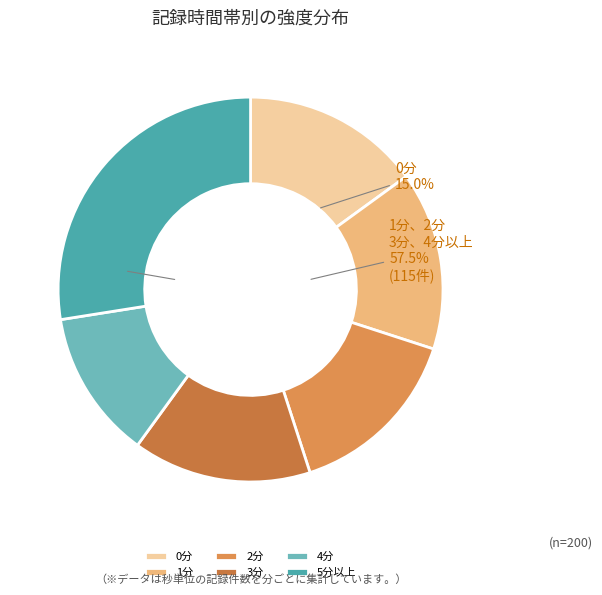

Is the sum of minute 6+ and minute 0 greater than half?

No